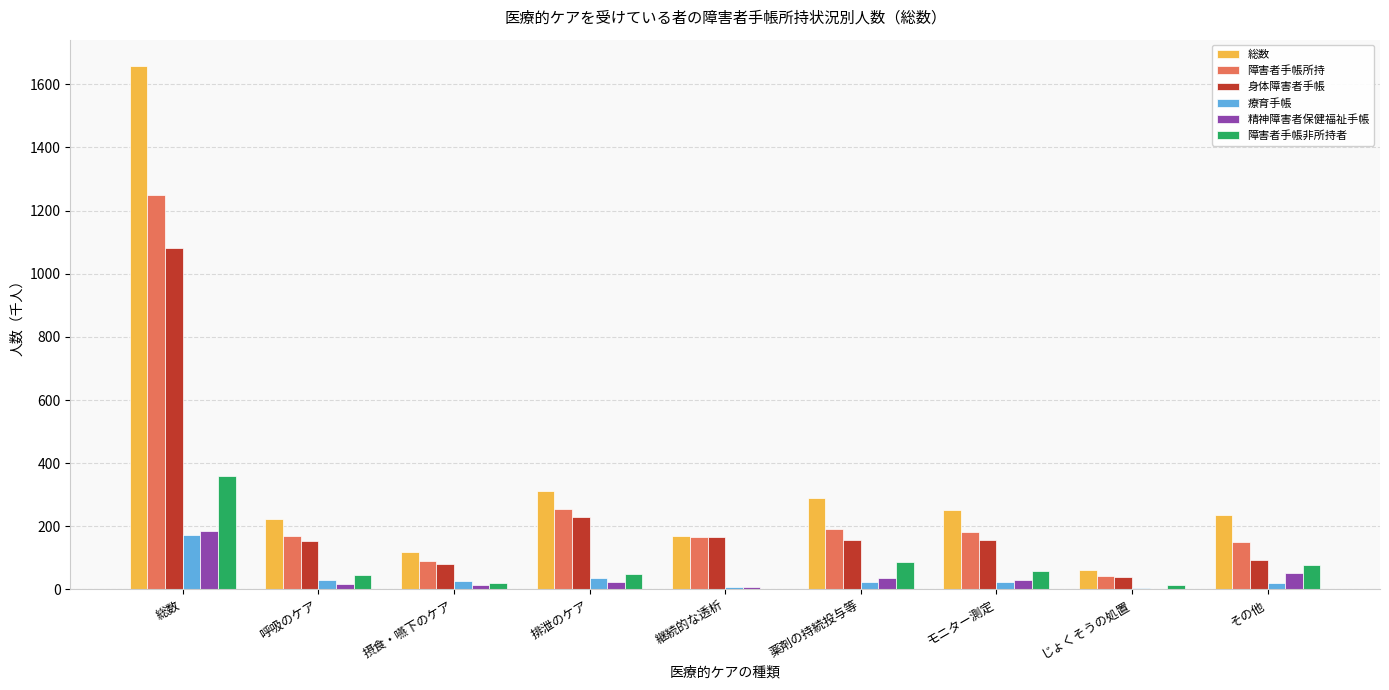

What is the sum of all 総数 values?

3316.9